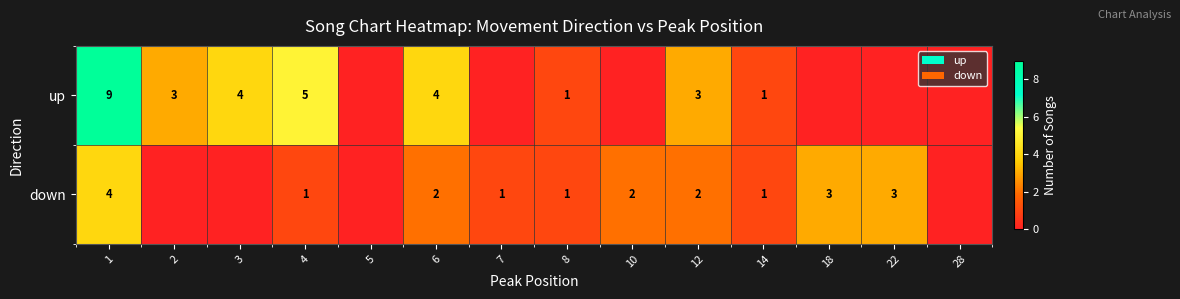

Between 14 and 1, which is larger?

1